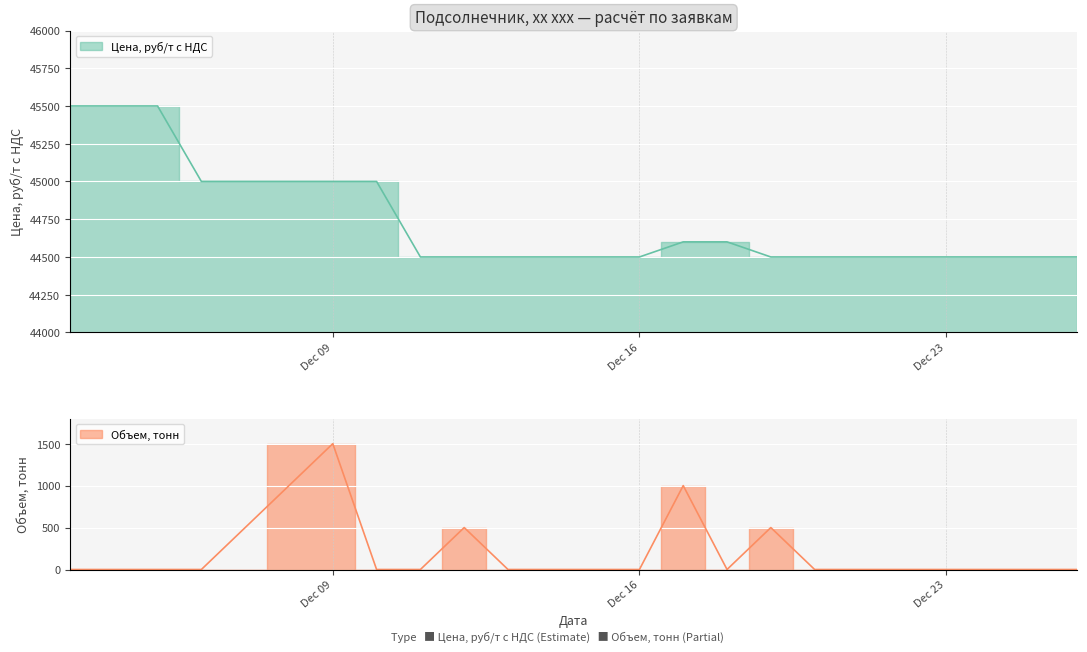

What are all the series names shown in the legend?

Цена, руб/т с НДС, Объем, тонн